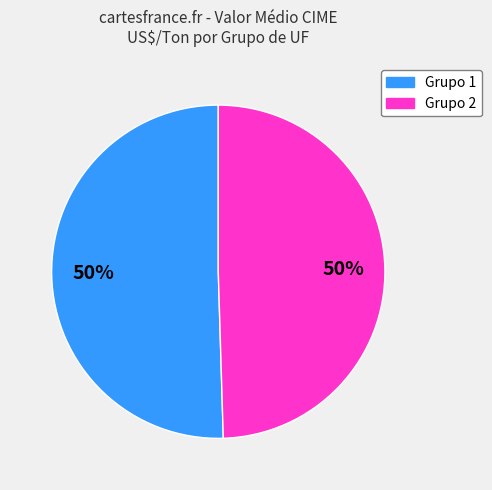

To the nearest percent, what is the average slice percentage?

50%